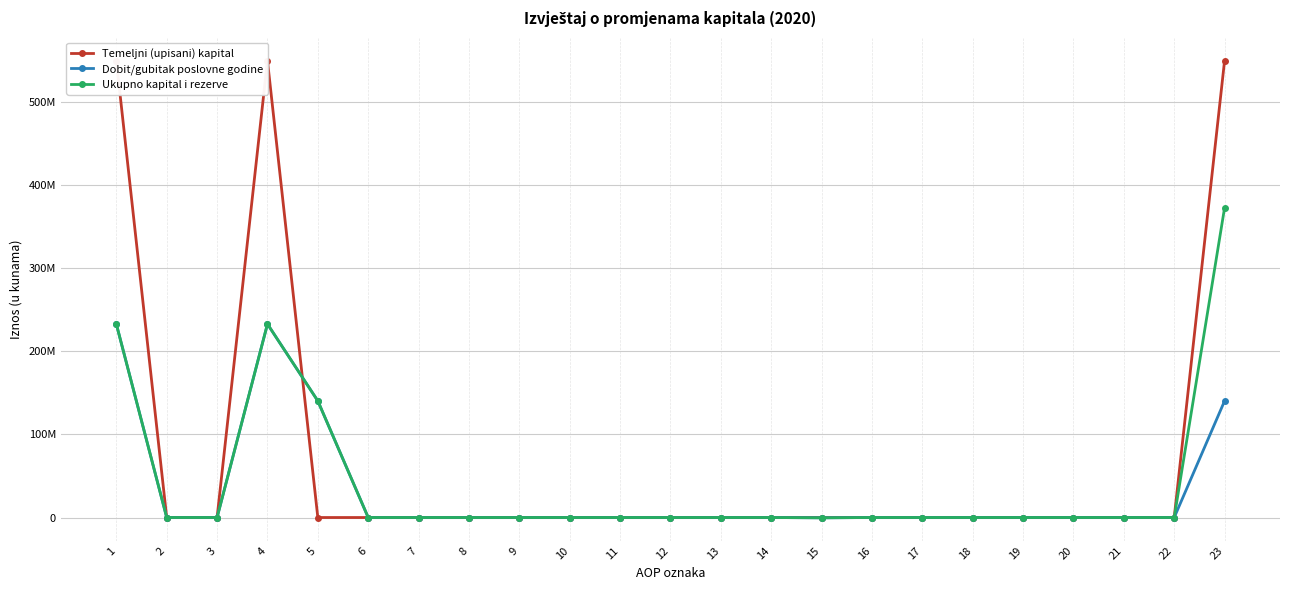

At which category is the sum across all series the highest?

23